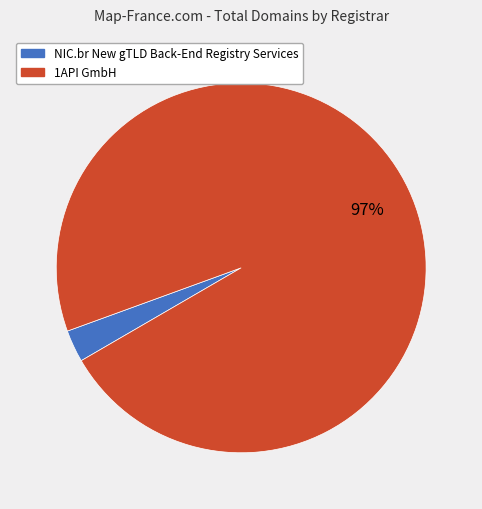

To the nearest percent, what is the average slice percentage?

50%